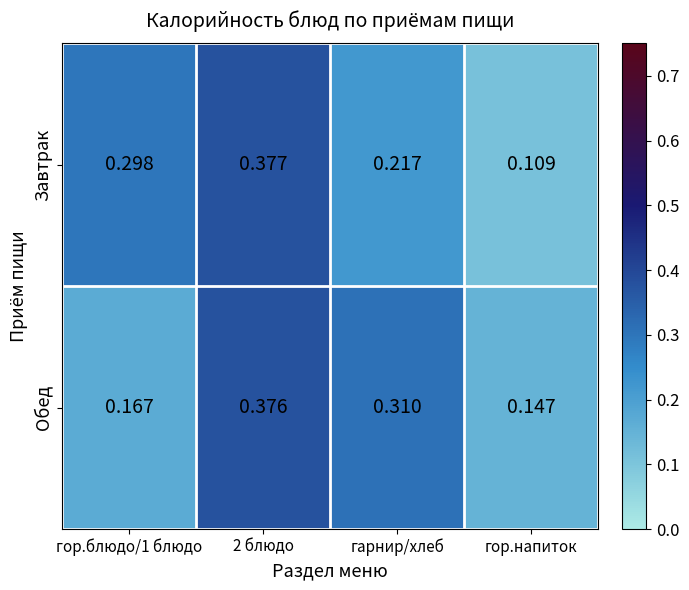

Rank the series at гор.блюдо/1 блюдо from lowest to highest value.

Обед, Завтрак